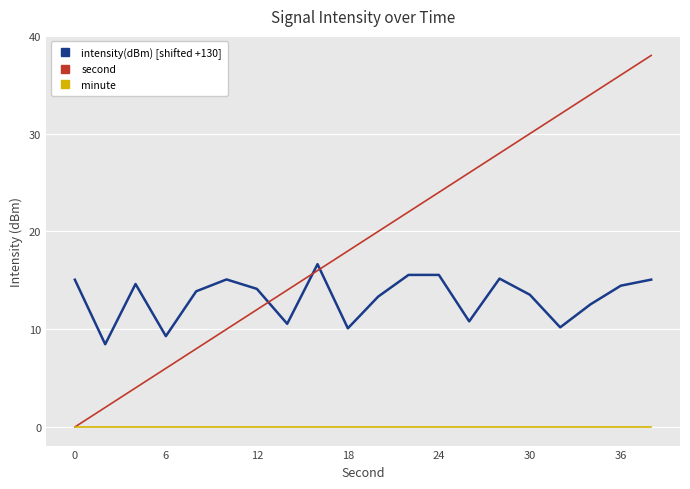

Which series has the widest spread of values?

second